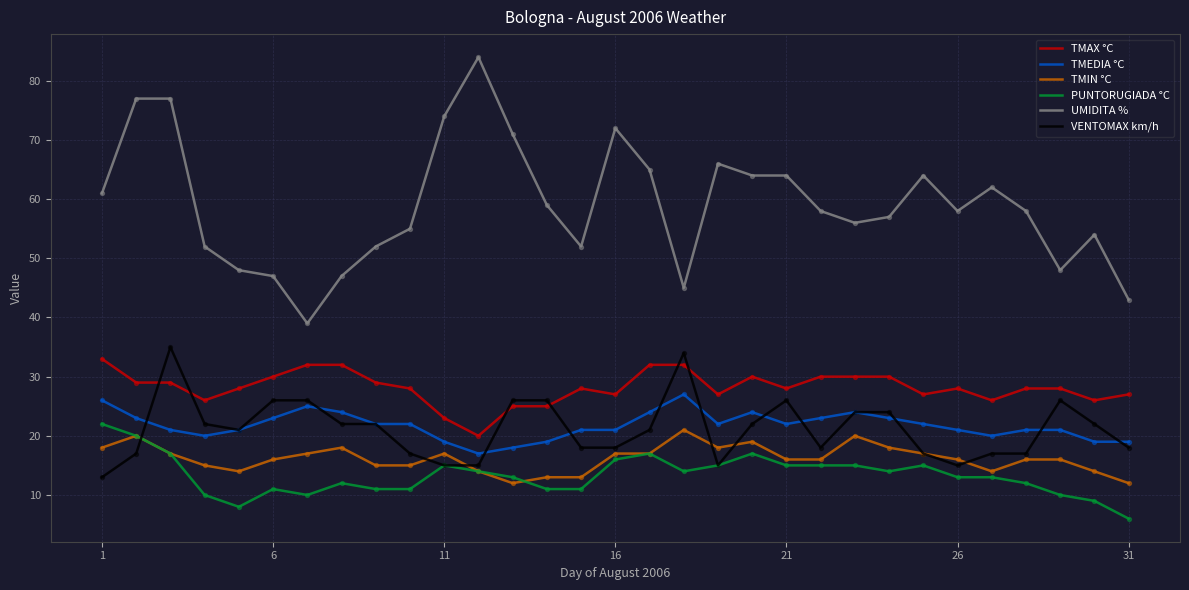

Which series has the widest spread of values?

UMIDITA %